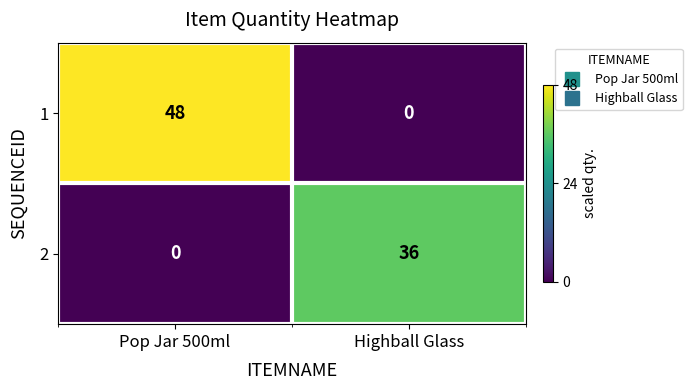

Reading left to right, transcribe all the data shown in this chart.

1: Pop Jar 500ml=48	Highball Glass=0
2: Pop Jar 500ml=0	Highball Glass=36